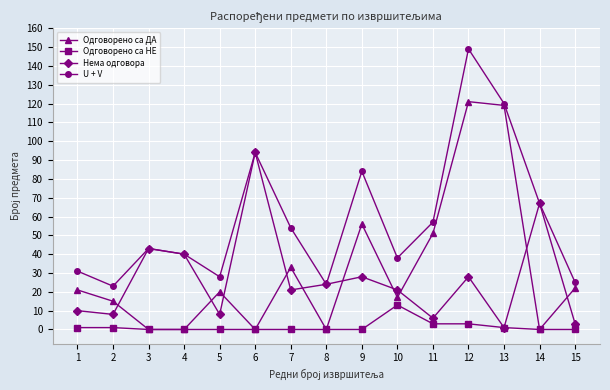

Which label corresponds to the largest value in the chart?

12